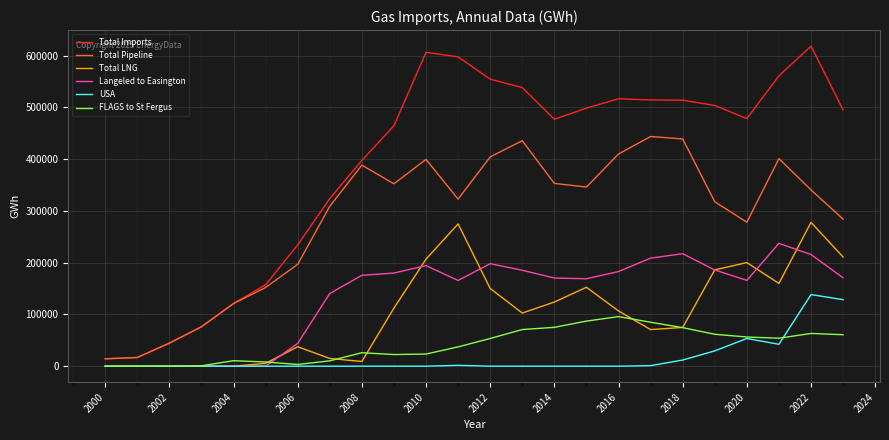

Which series has the largest total across all categories?

Total Imports